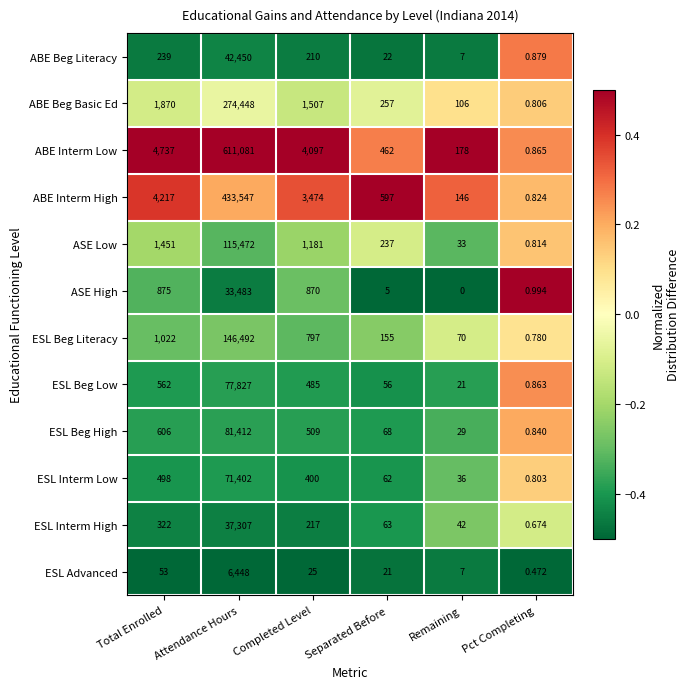

List the labels in order of ABE Beg Literacy value, smallest first.

Pct Completing, Remaining, Separated Before, Completed Level, Total Enrolled, Attendance Hours